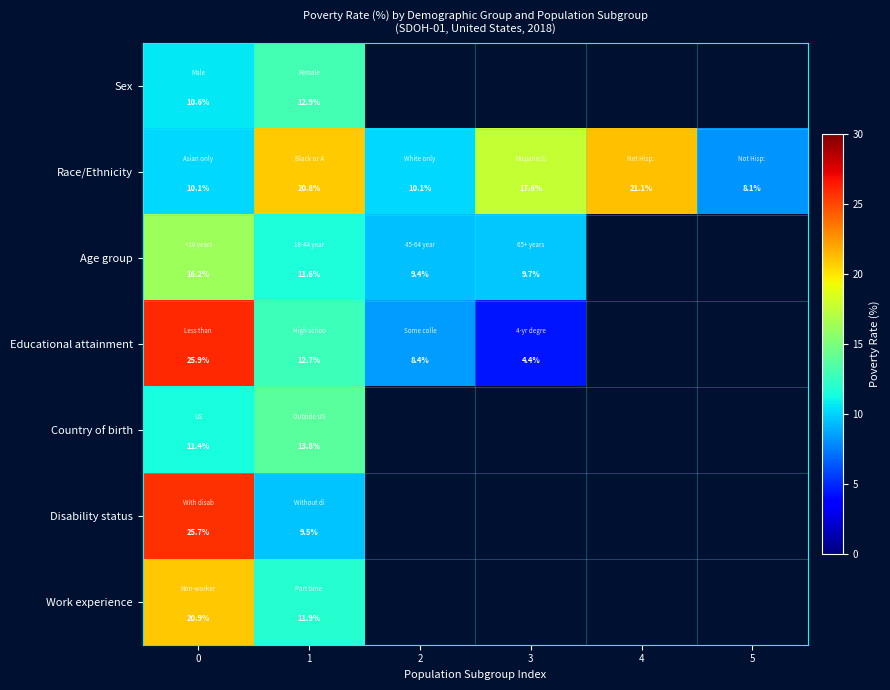

What is the sum of the Age group values at 0 and 3?

25.9